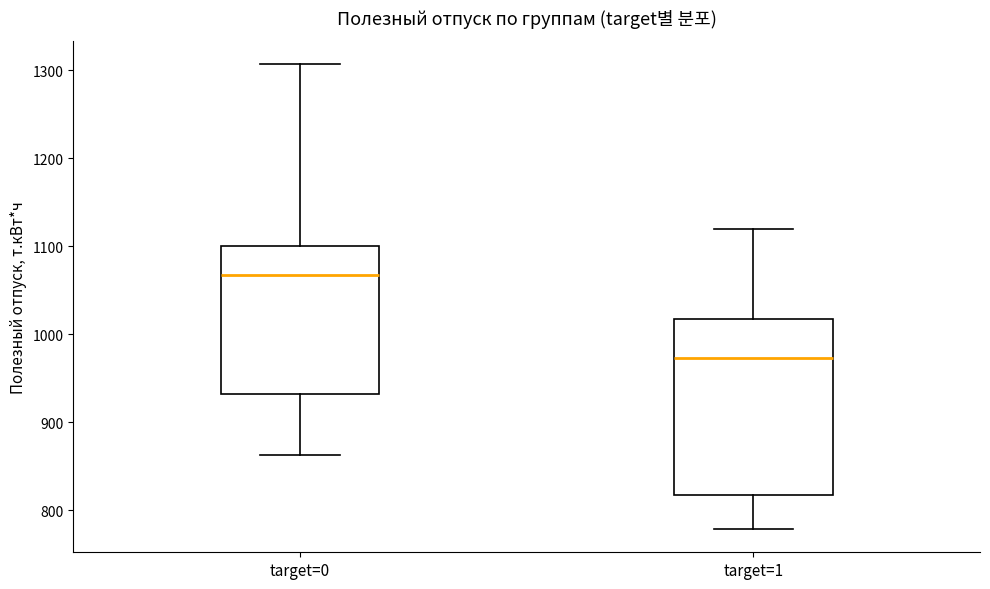

Where is the upper edge of the box for target=1 on the y-axis? The values are not printed on the chart, so give them approximately, as read against the axis.

1020